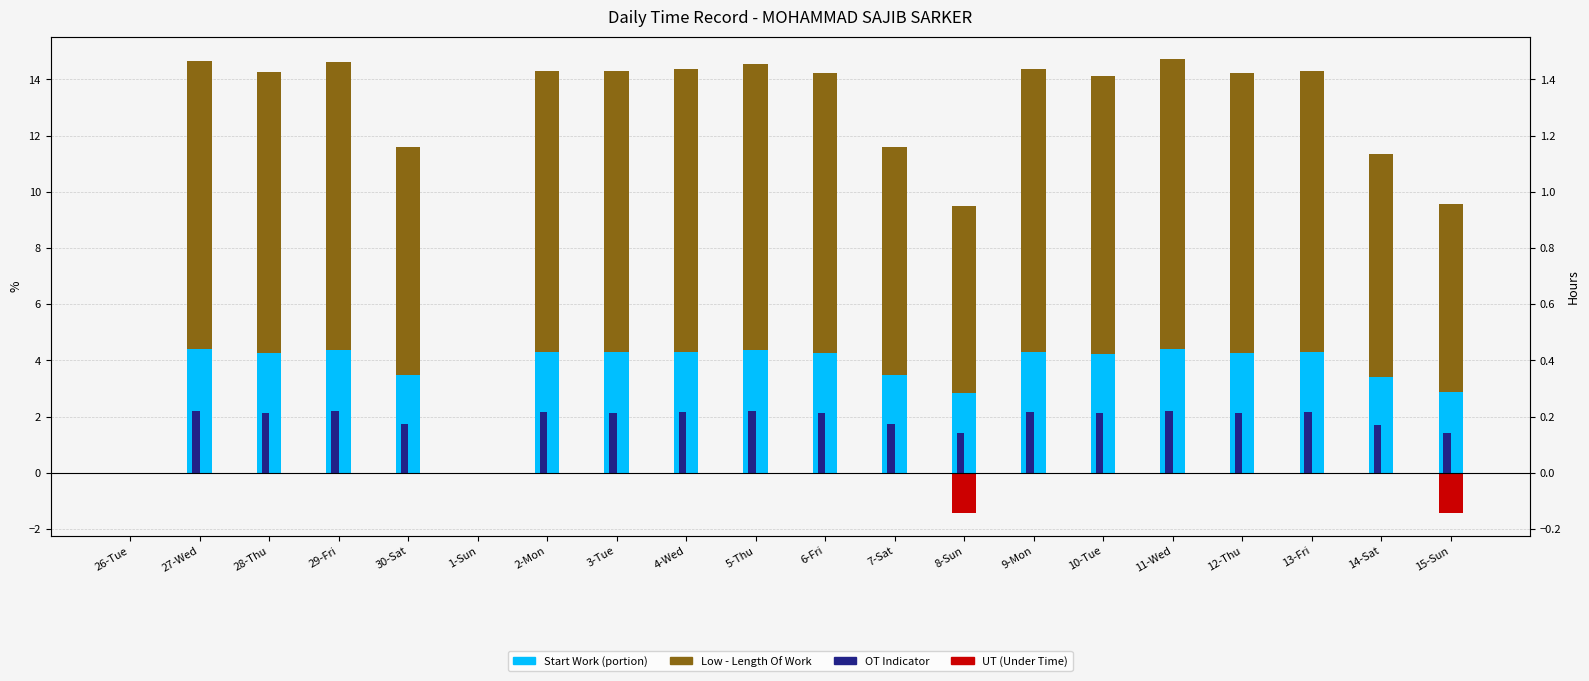

Rank the categories by OT Indicator value from highest to lowest.

11-Wed, 27-Wed, 29-Fri, 5-Thu, 9-Mon, 4-Wed, 2-Mon, 13-Fri, 3-Tue, 28-Thu, 12-Thu, 6-Fri, 10-Tue, 7-Sat, 30-Sat, 14-Sat, 15-Sun, 8-Sun, 26-Tue, 1-Sun